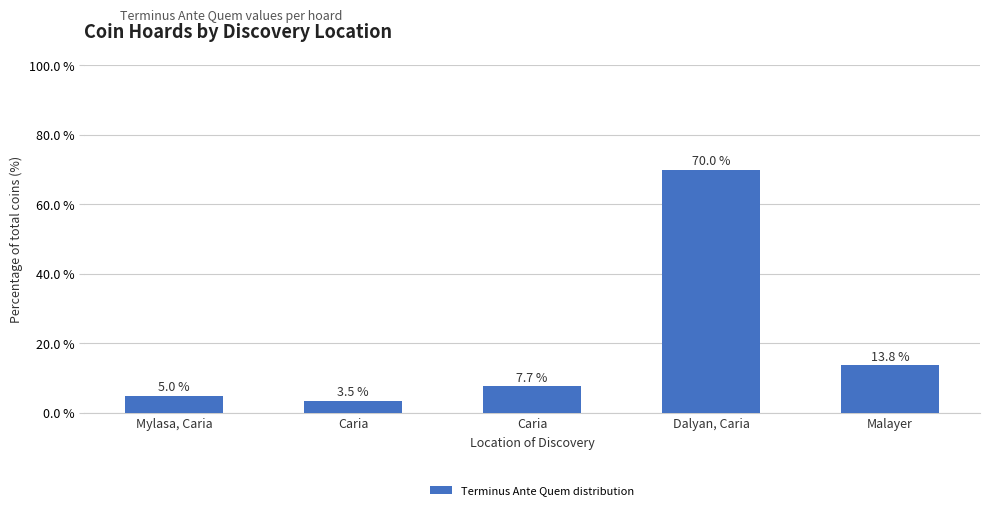

Is it true that the value at Malayer is 13.8?

True